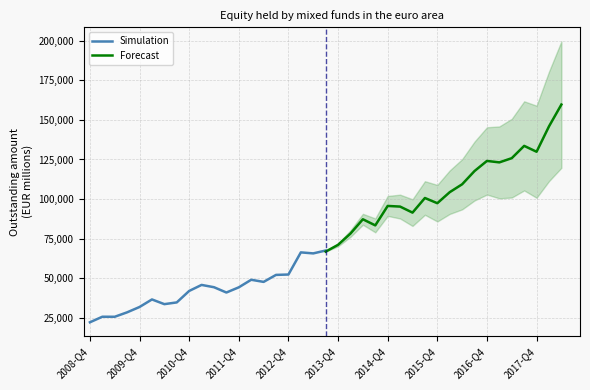

What is the maximum value for Simulation?

67567.3